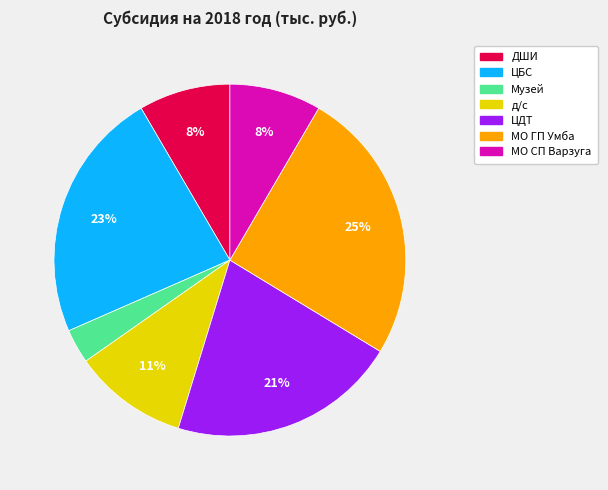

To the nearest percent, what is the difference between the largest and smallest slice percentages?

22%